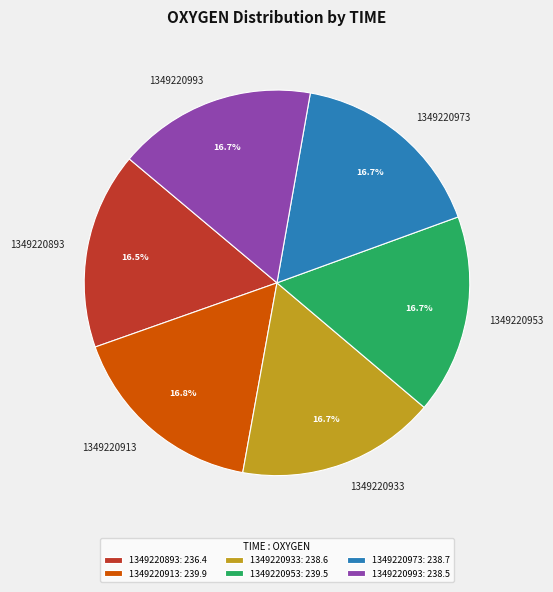

Approximately how many times larger is the value at 1349220893 compared to 1349220953?

1.0